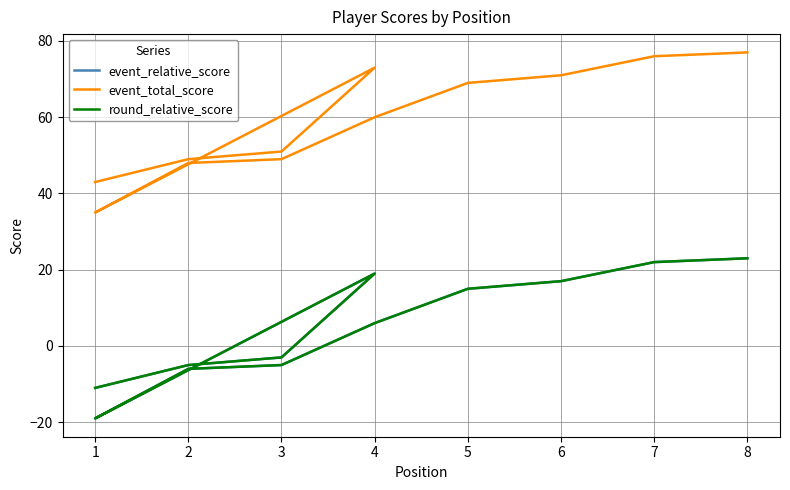

What is the sum of all event_relative_score values?

53